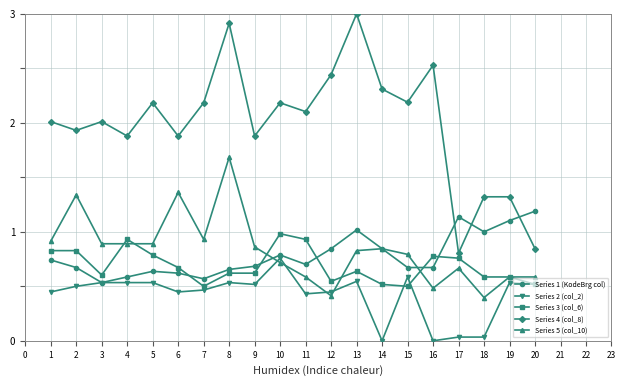

List the series in order of their peak value, lowest first.

Series 2 (col_2), Series 3 (col_6), Series 1 (KodeBrg col), Series 5 (col_10), Series 4 (col_8)